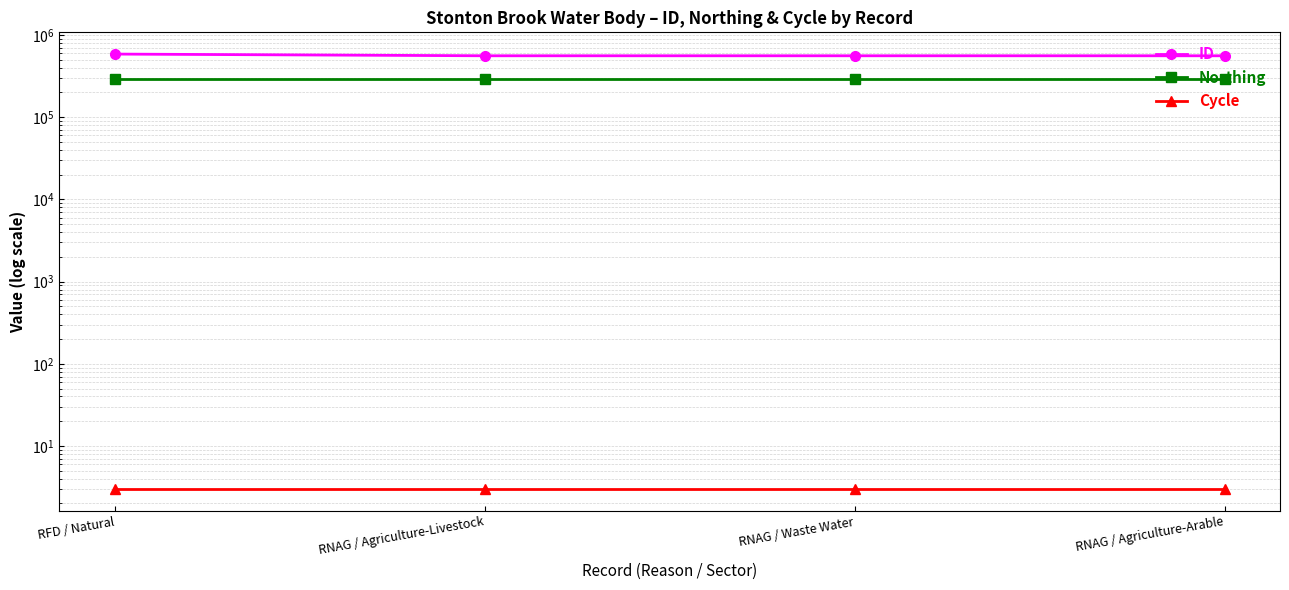

What value does the Cycle series have at RFD / Natural?

3